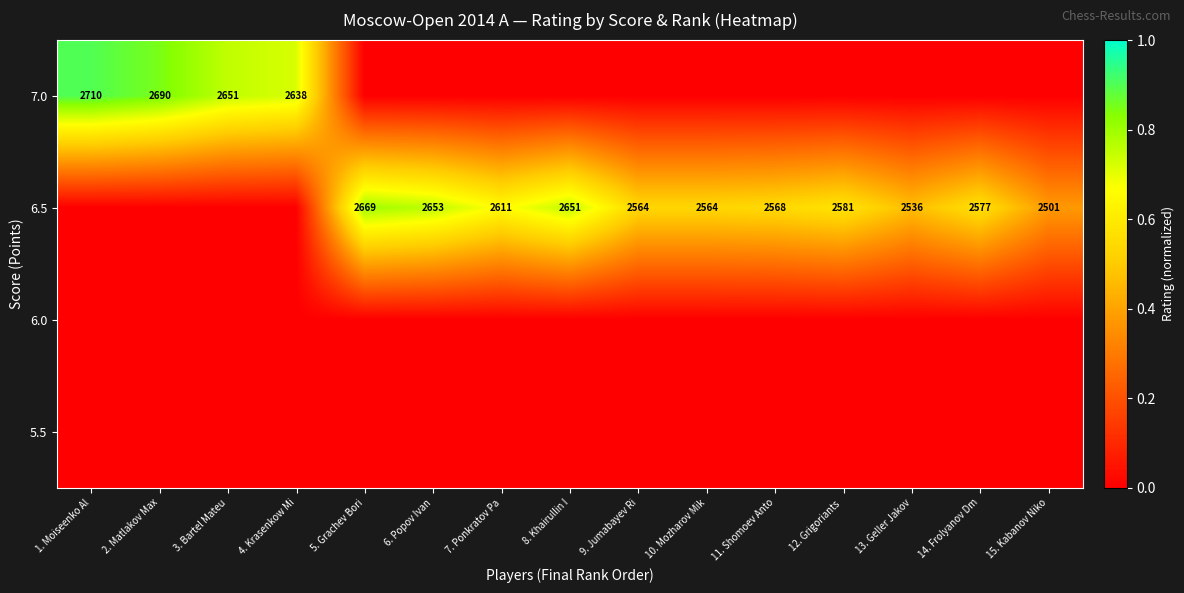

Which has a higher value, 9. Jumabayev Ri or 15. Kabanov Niko?

9. Jumabayev Ri